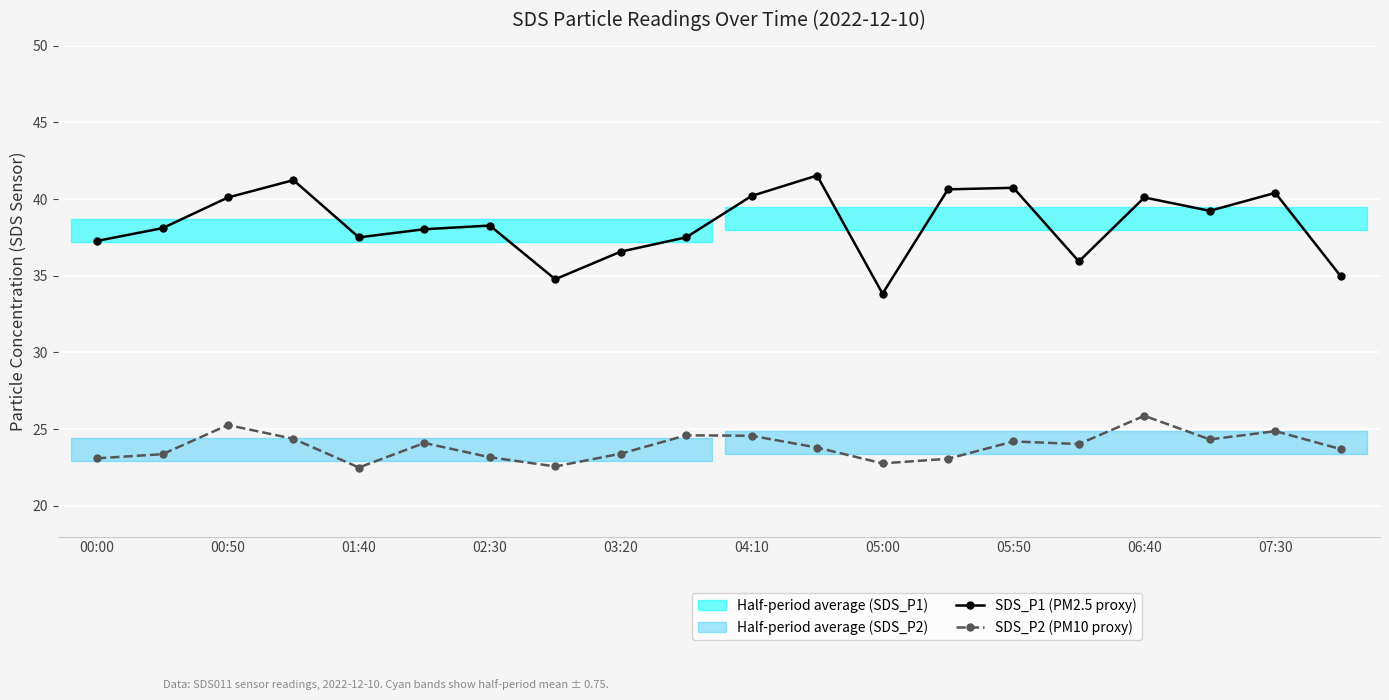

Which series has the largest total across all categories?

SDS_P1 (PM2.5 proxy)